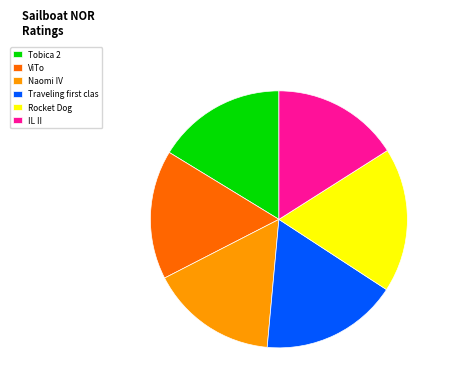

Which slice is the largest?

Rocket Dog